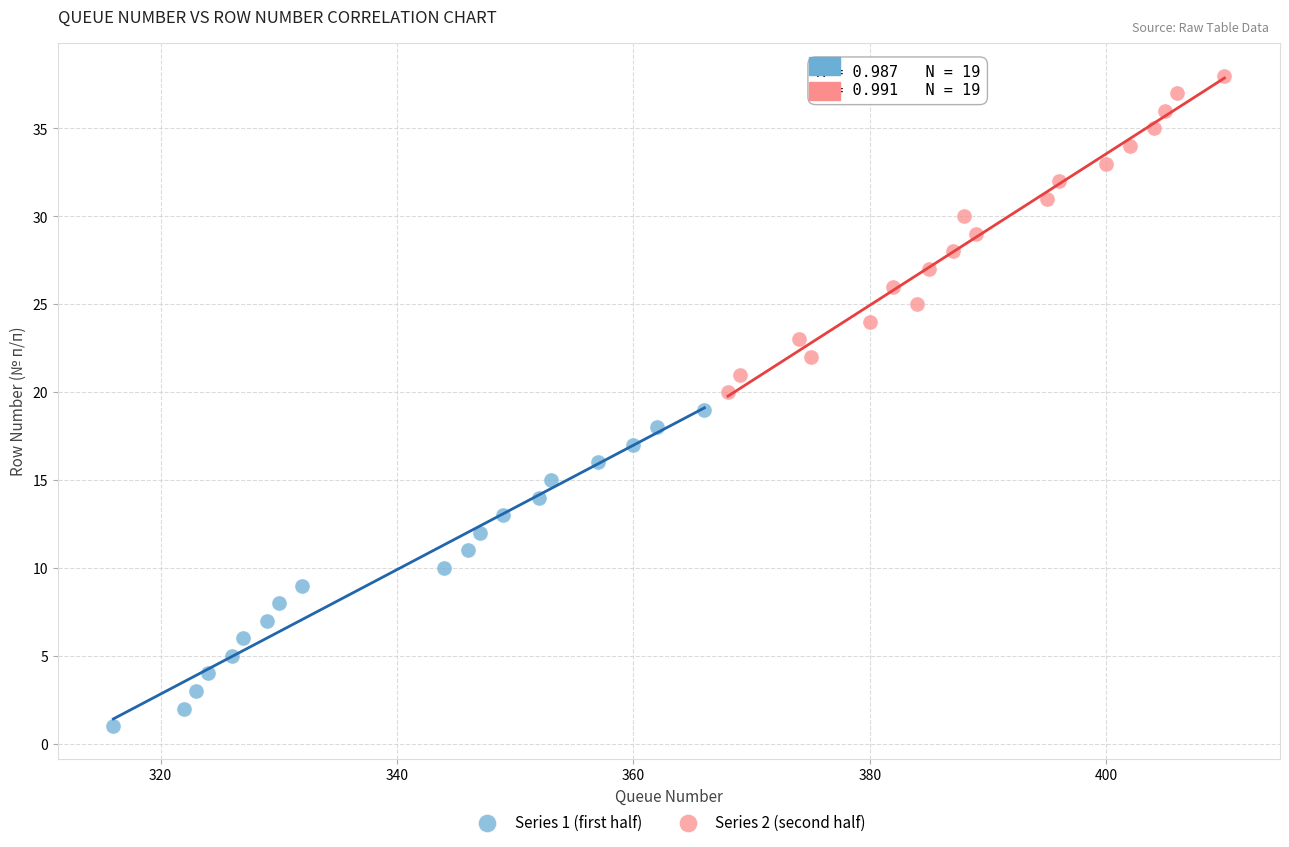

Which series reaches the minimum Y coordinate?

Series 1 (first half)